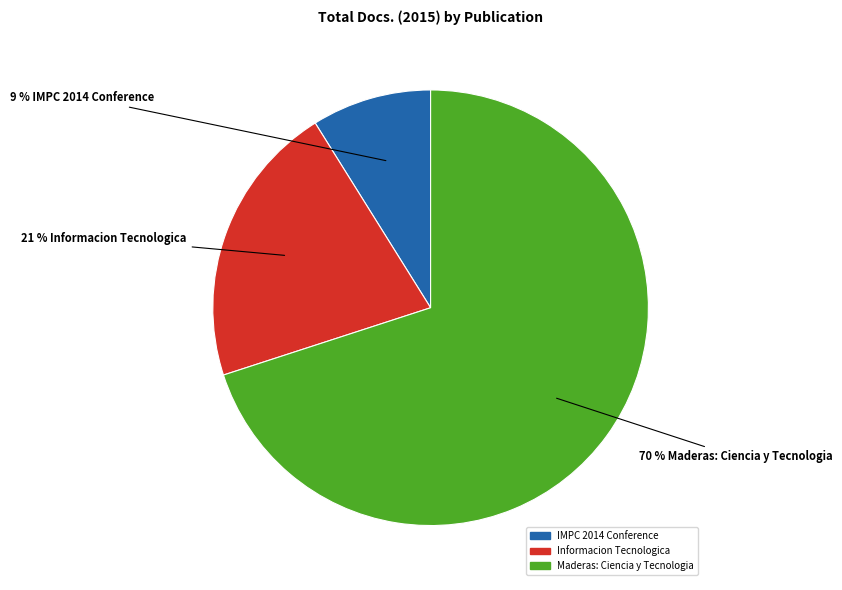

To the nearest percent, what portion does IMPC 2014 Conference represent?

9%